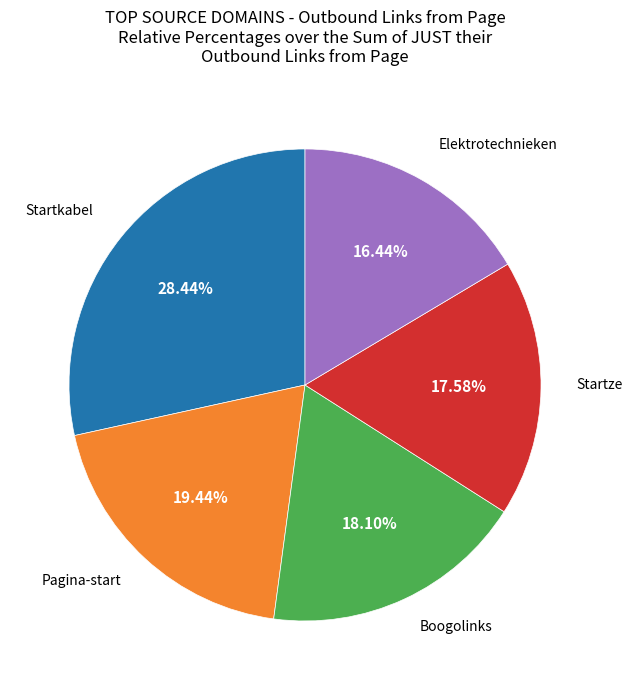

Does any single category account for the majority?

No